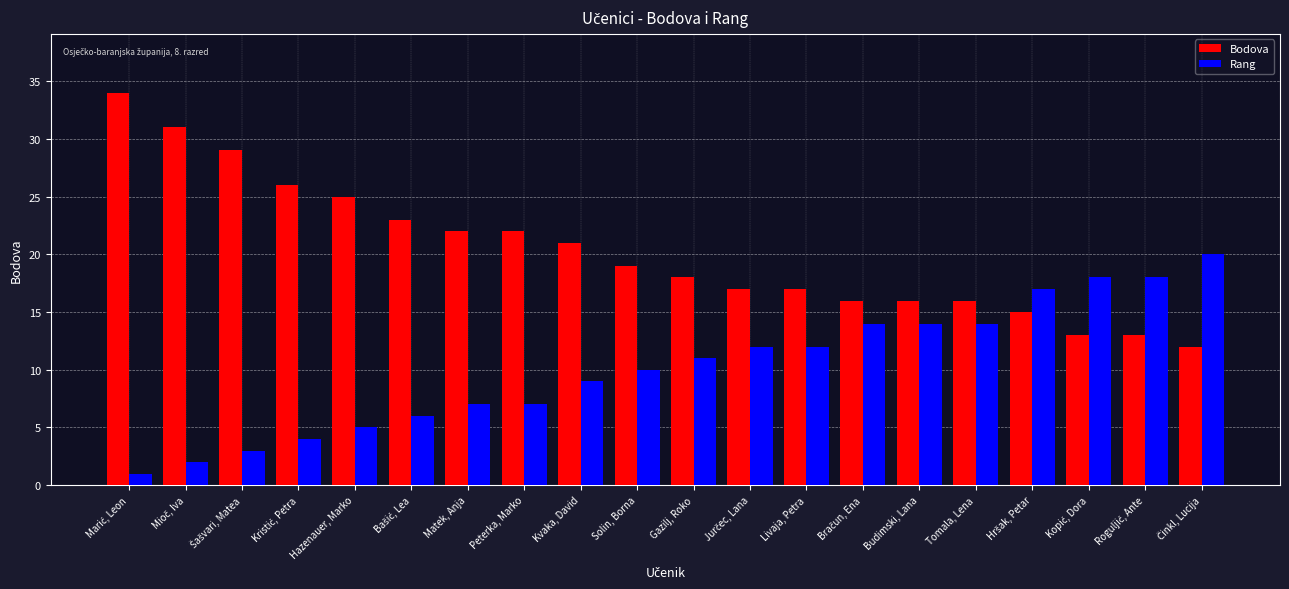

Which series has the largest total across all categories?

Bodova